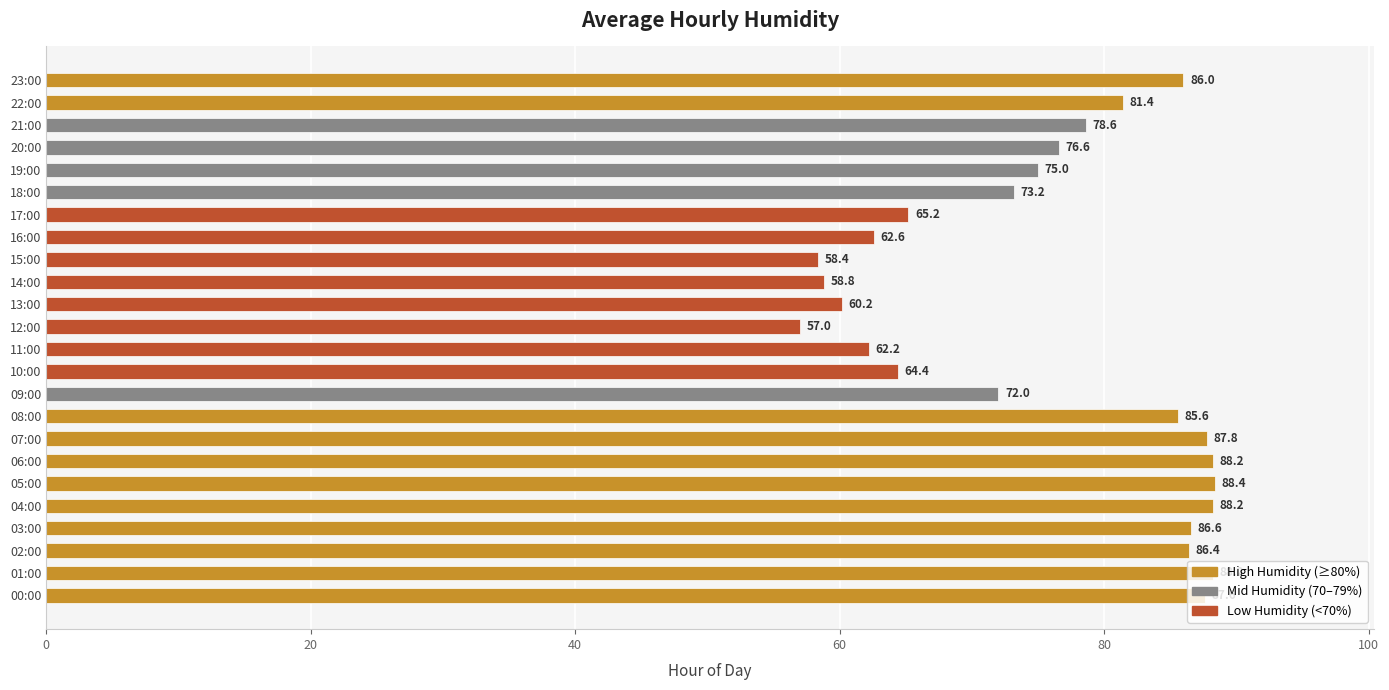

What is the change in value from 10:00 to 12:00?

-7.4